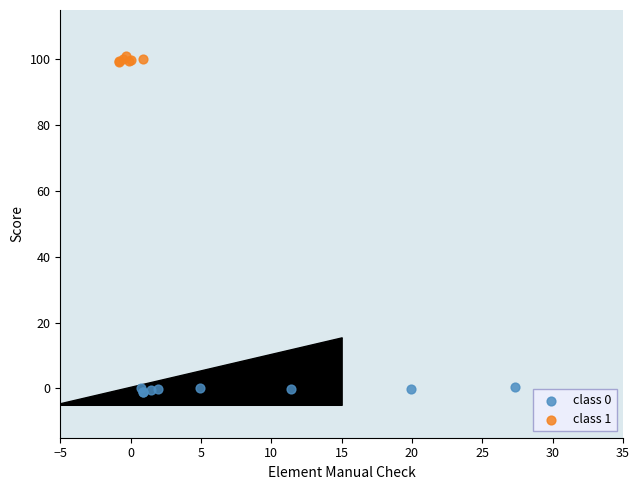

Which series contains the lowest Y value?

class 0